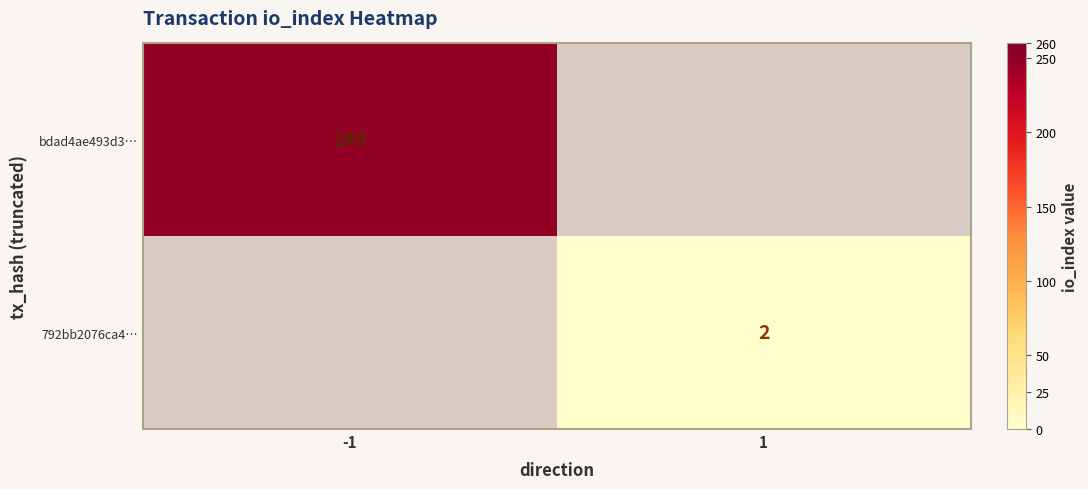

Is the value of bdad4ae493d3… at -1 greater than the value of 792bb2076ca4… at 1?

Yes